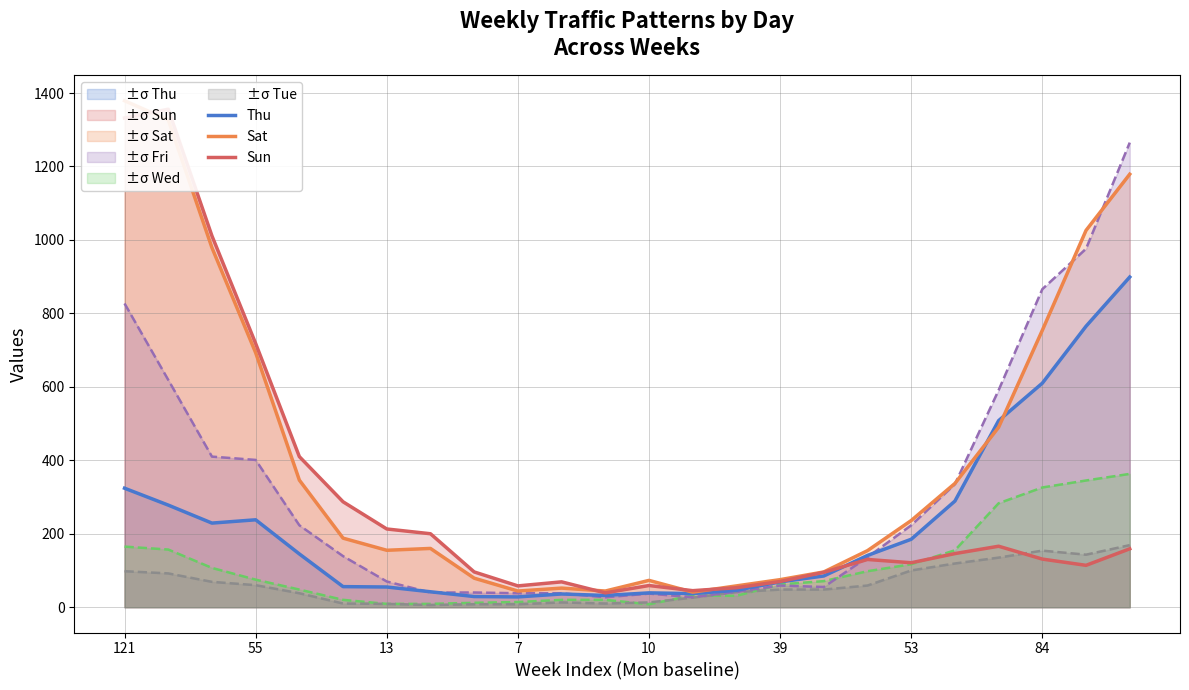

True or false: Sat and Tue intersect in this chart.

False